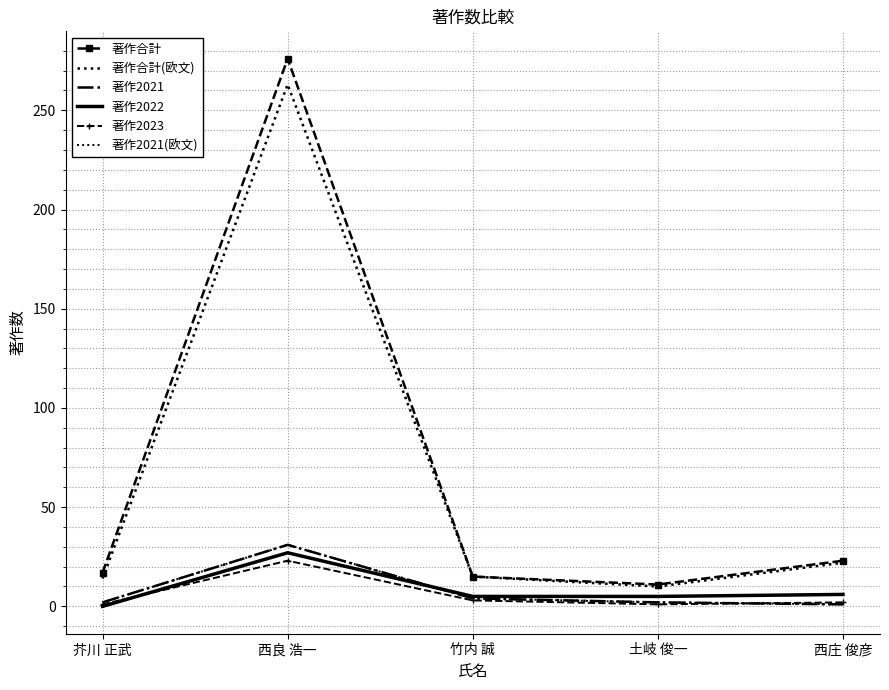

What is the lowest value of the 著作2021 series?

1